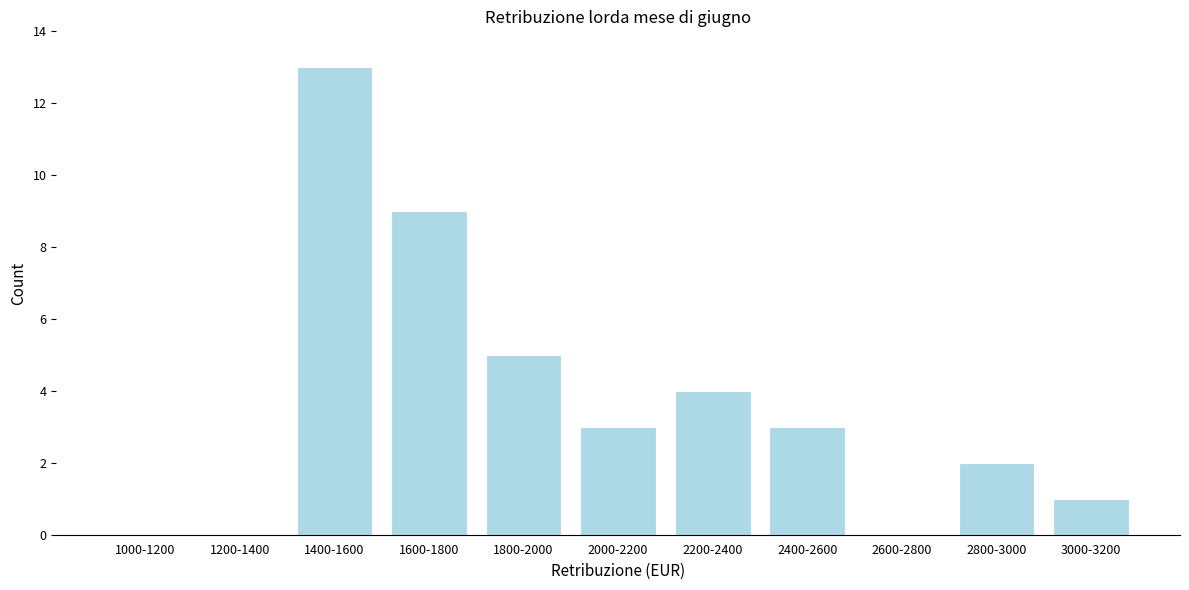

Reading left to right, transcribe all the data shown in this chart.

1000-1200=0	1200-1400=0	1400-1600=13	1600-1800=9	1800-2000=5	2000-2200=3	2200-2400=4	2400-2600=3	2600-2800=0	2800-3000=2	3000-3200=1